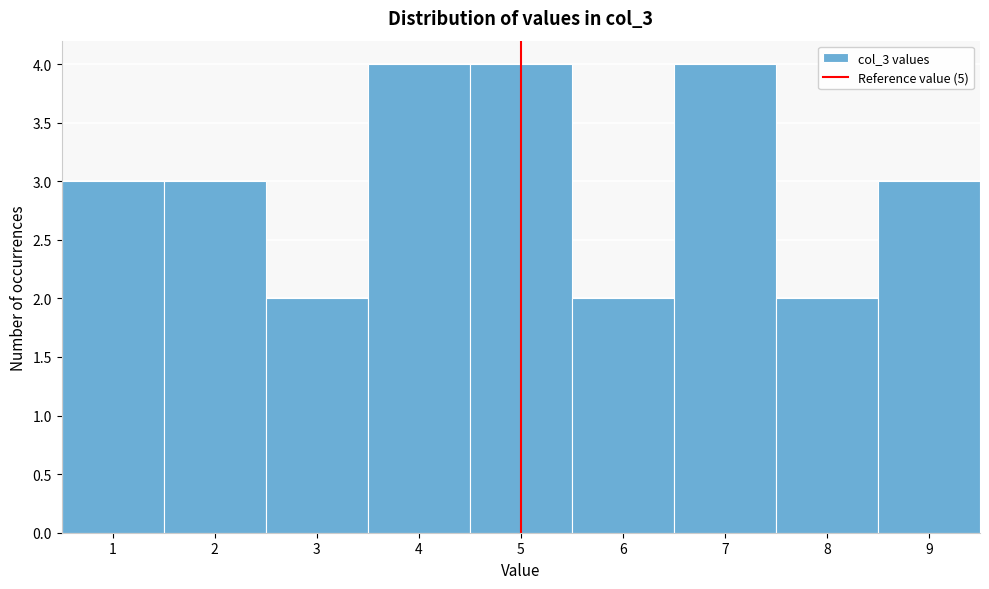

What is the height of the bar covering 0.5 to 1.5 on the x-axis? The values are not printed on the chart, so give them approximately, as read against the axis.

3